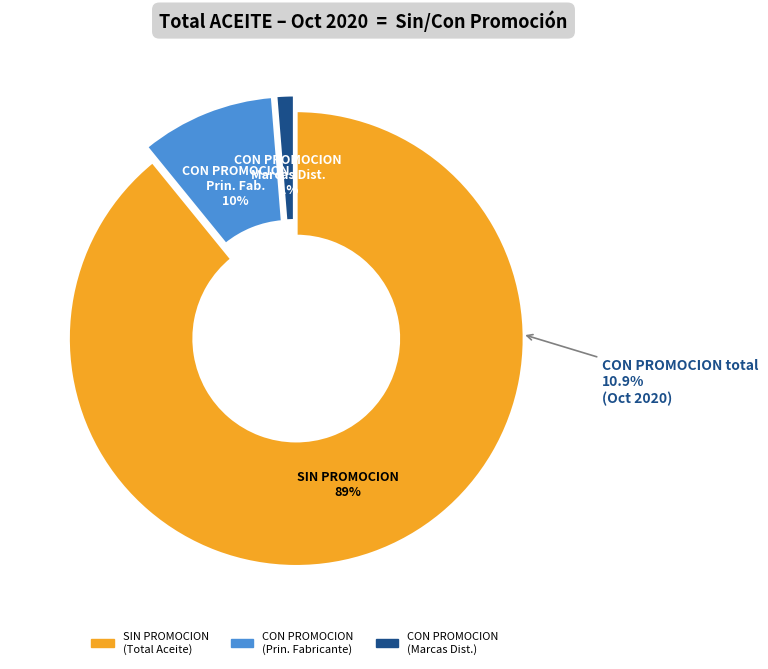

The HIPERMERCADOS slice represents 29% of the pie. True or false?

False